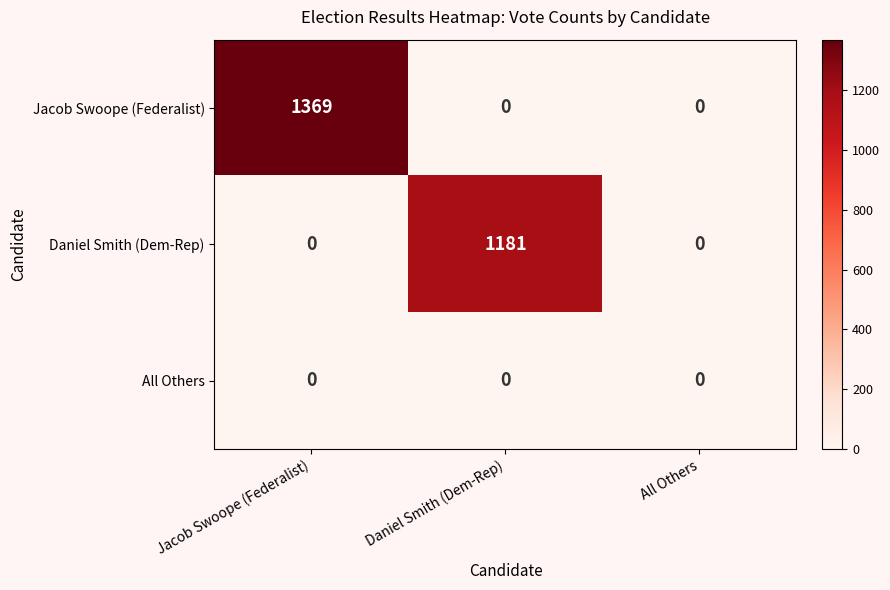

At which category does the chart reach its peak across all series?

Jacob Swoope (Federalist)